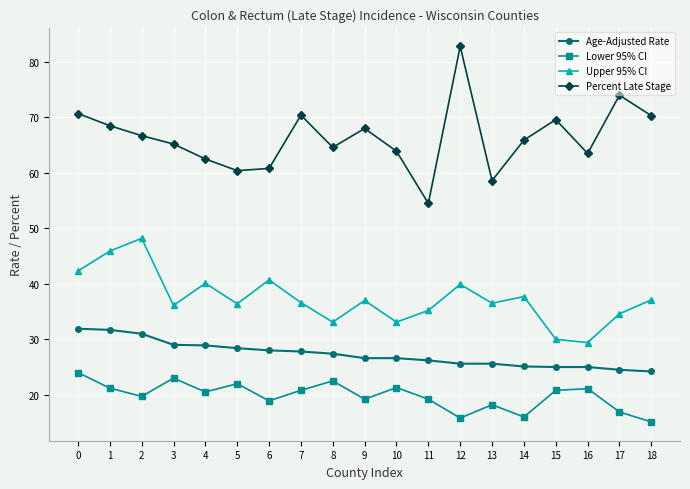

Rank the series at 15 from lowest to highest value.

Lower 95% CI, Age-Adjusted Rate, Upper 95% CI, Percent Late Stage